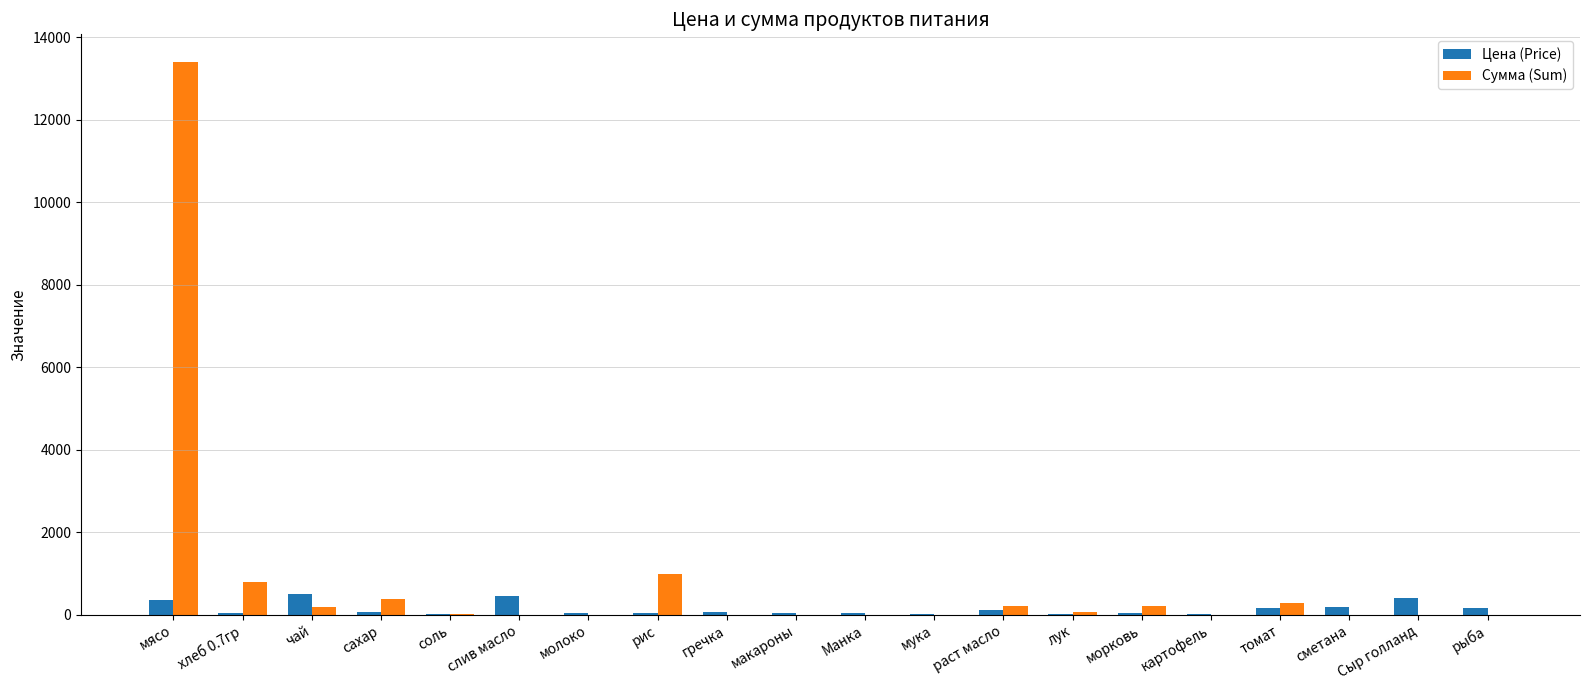

Are the bars horizontal?

No